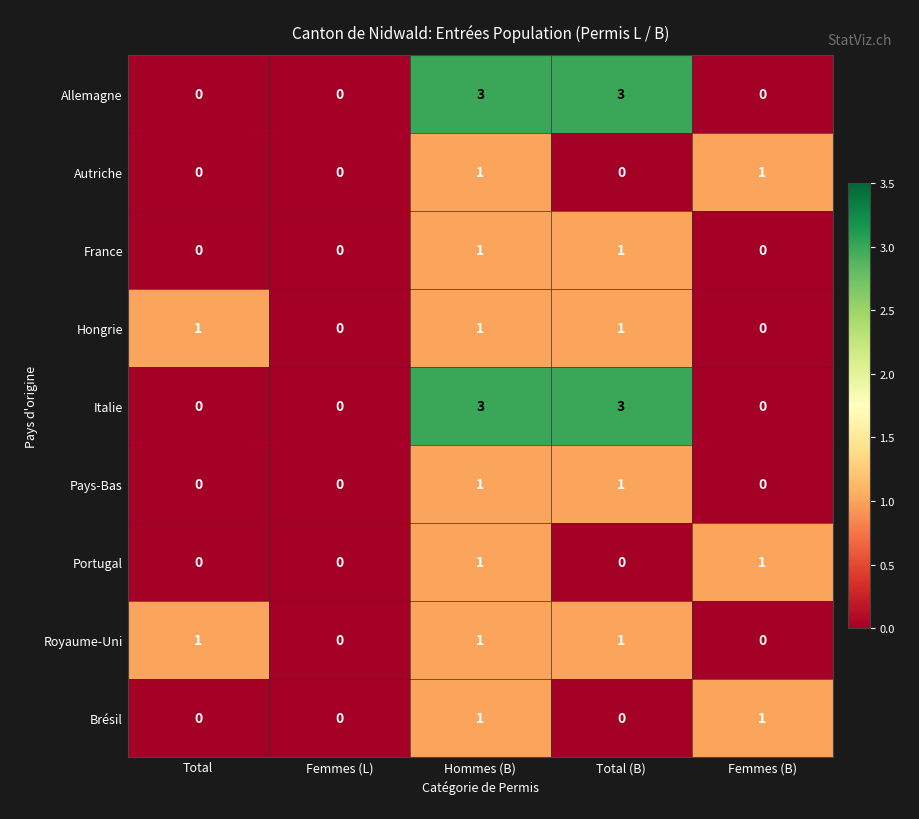

What is the difference between the maximum and minimum values in the Allemagne series?

3